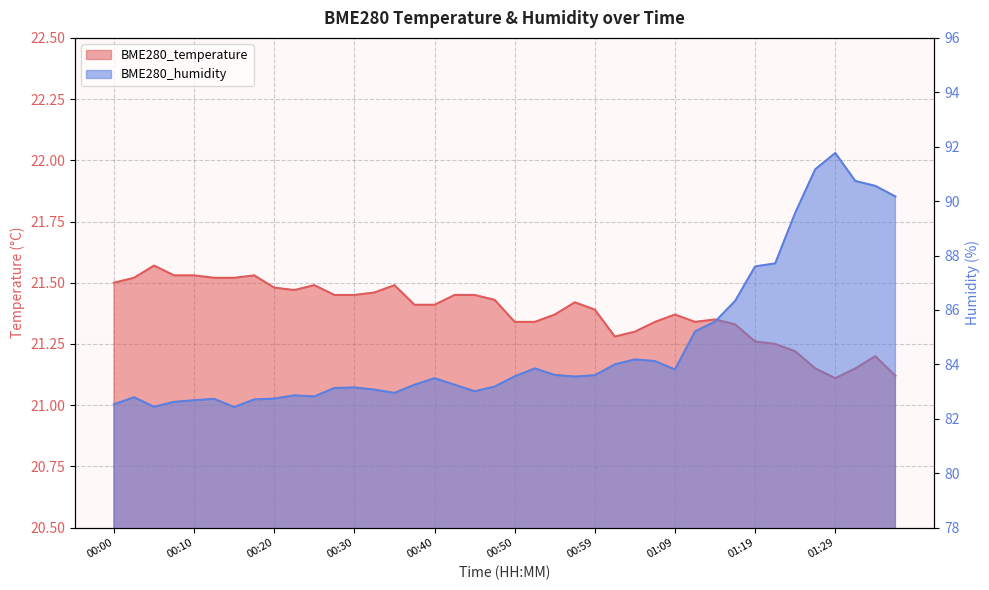

At which category does BME280_temperature reach its first local peak?

00:05